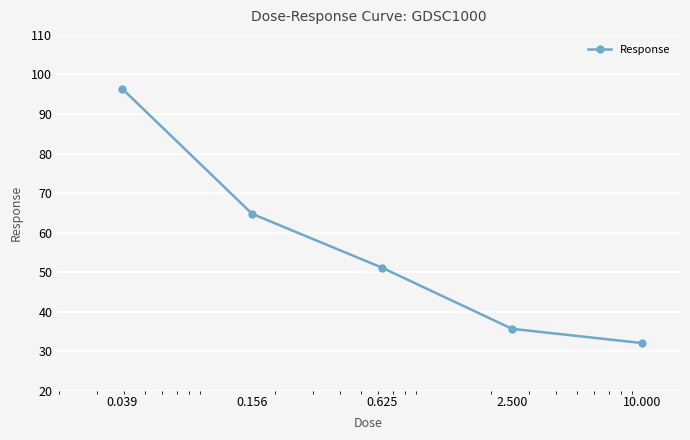

What is the difference between the second highest and second lowest values?

29.1